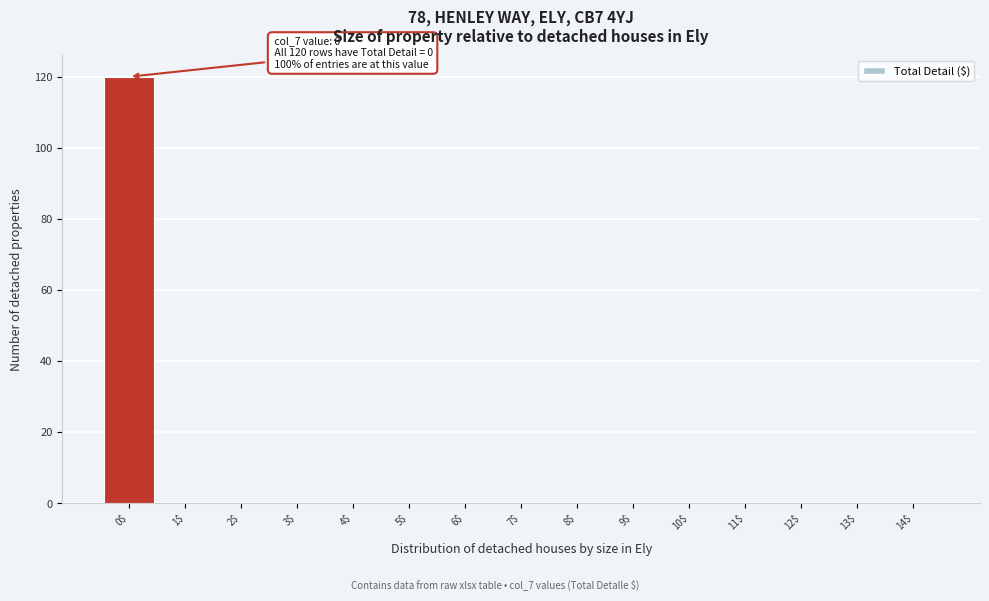

What is the maximum value shown in the chart?

120